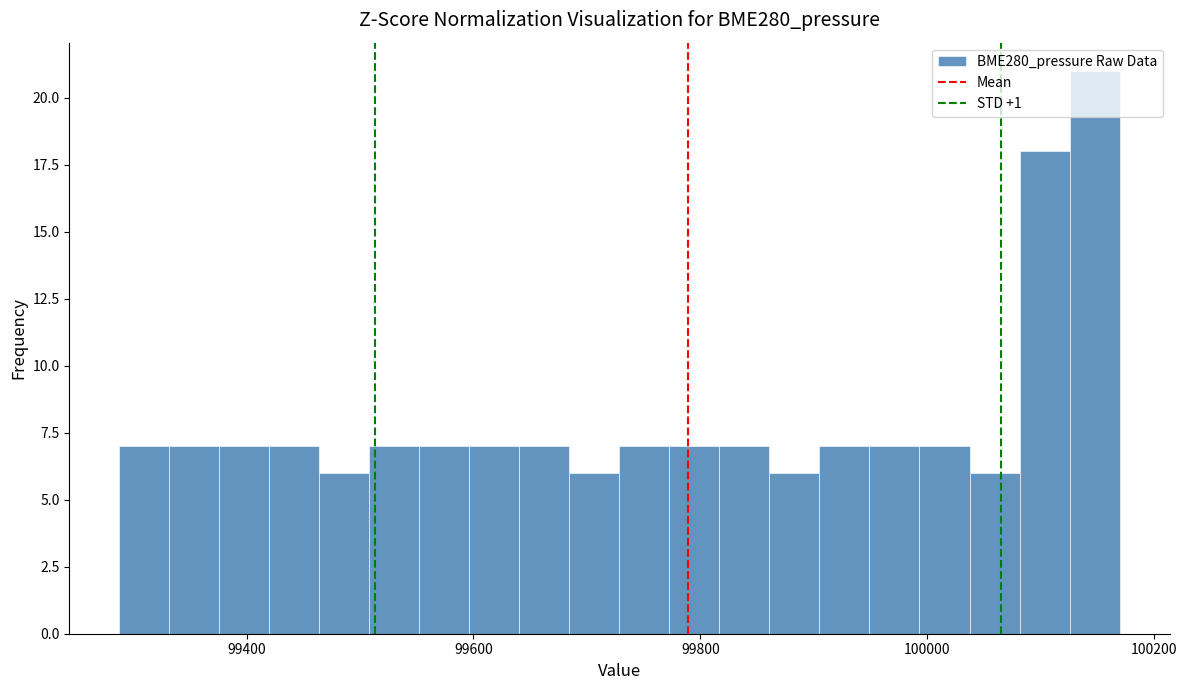

Around what value on the x-axis is the tallest bar? Give the approximate position of its centre, as read against the axis.

100140